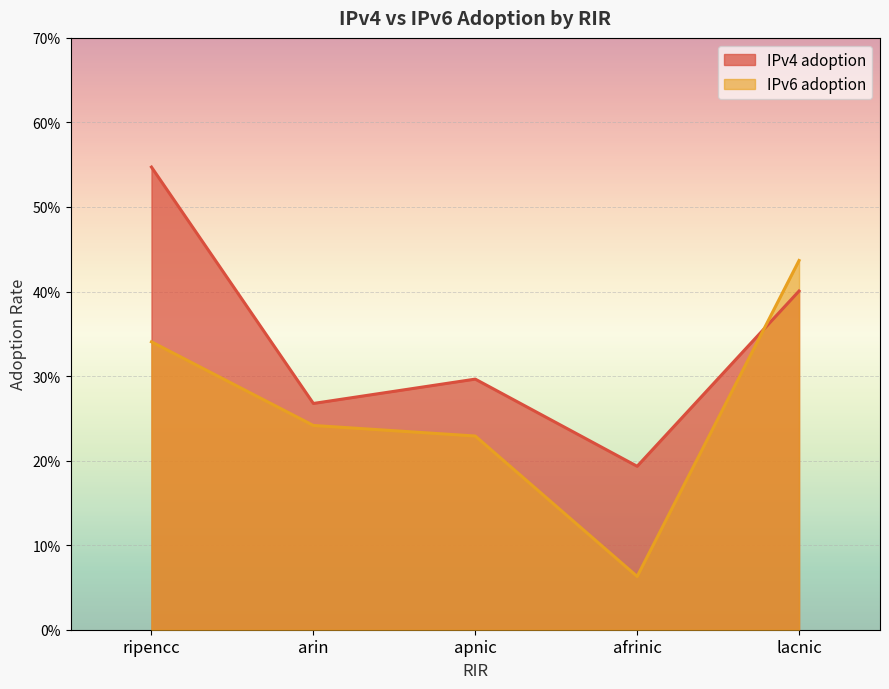

At how many categories does at least one series exceed 0?

5